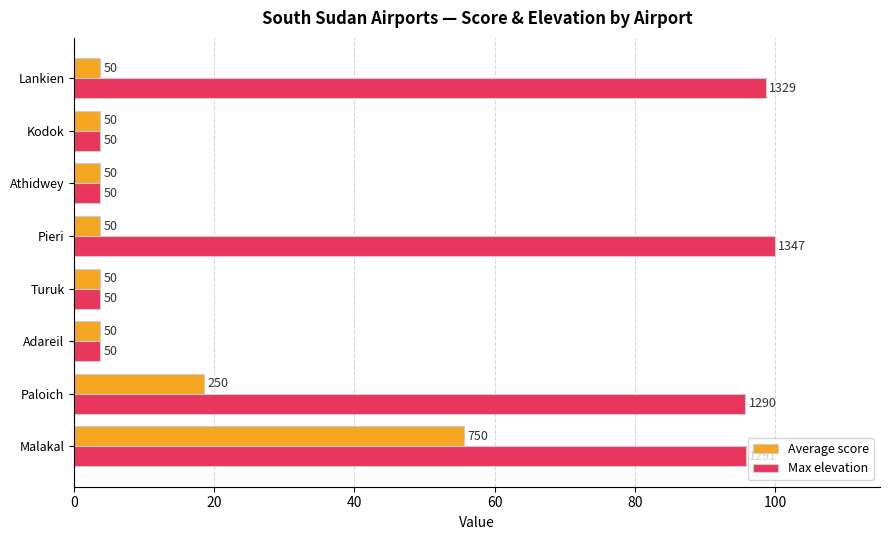

What are all the series names shown in the legend?

Average score, Max elevation